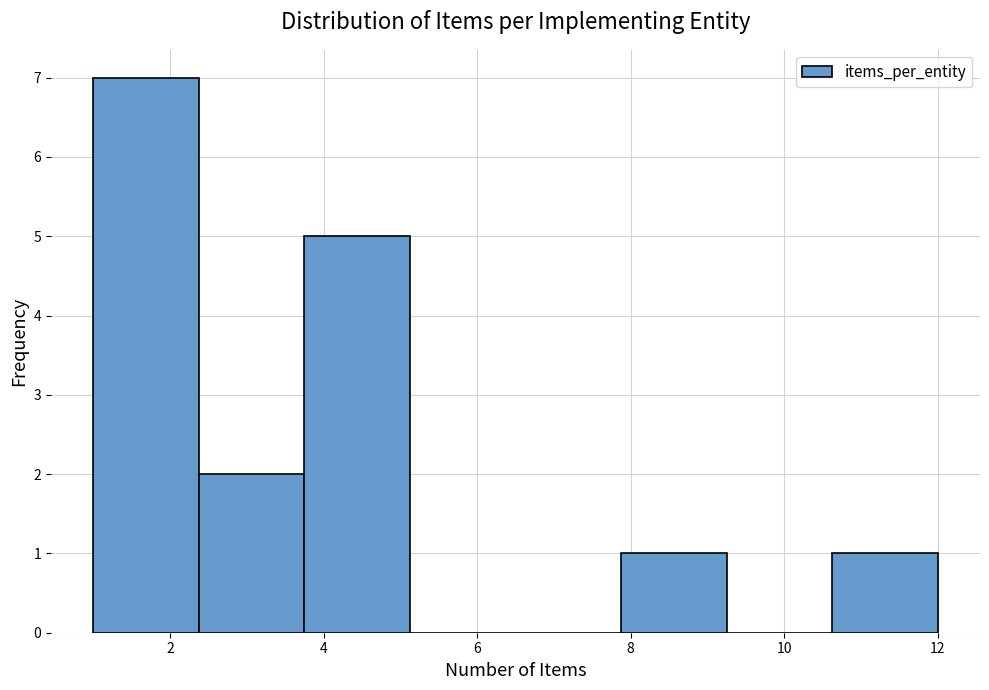

Reading left to right, list every bar in this chart as the range it spans on the x-axis followed by its height. Neither the bar edges nor the heights are printed on the chart, so give them approximately, as read against the axes.

1.0 to 2.4: 7
2.4 to 3.8: 2
3.8 to 5.2: 5
5.2 to 6.6: 0
6.6 to 7.8: 0
7.8 to 9.2: 1
9.2 to 10.6: 0
10.6 to 12.0: 1